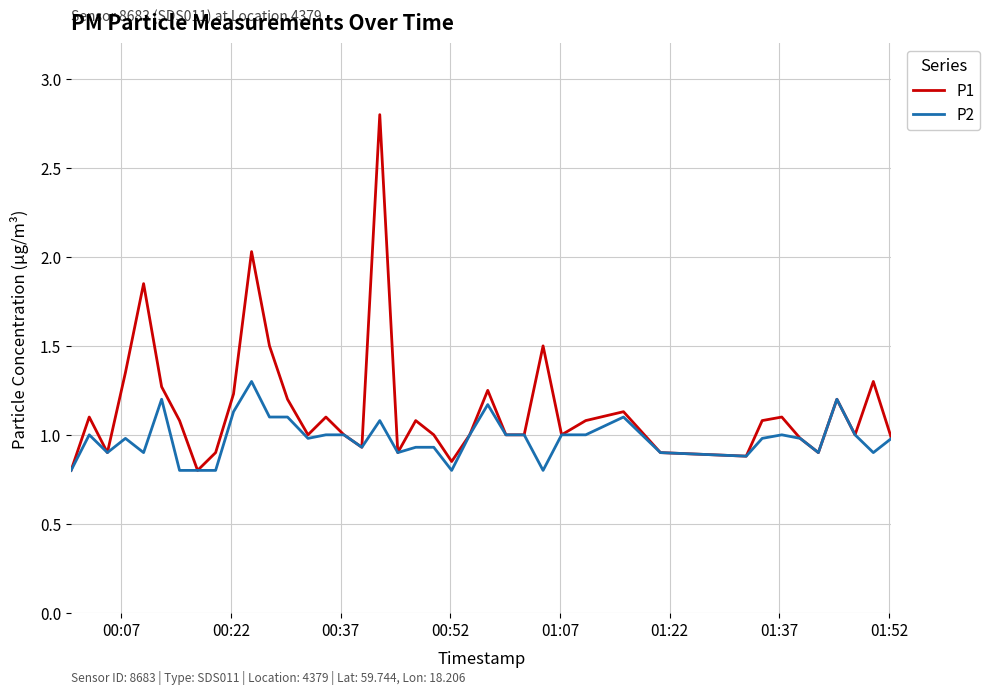

What are all the series names shown in the legend?

P1, P2